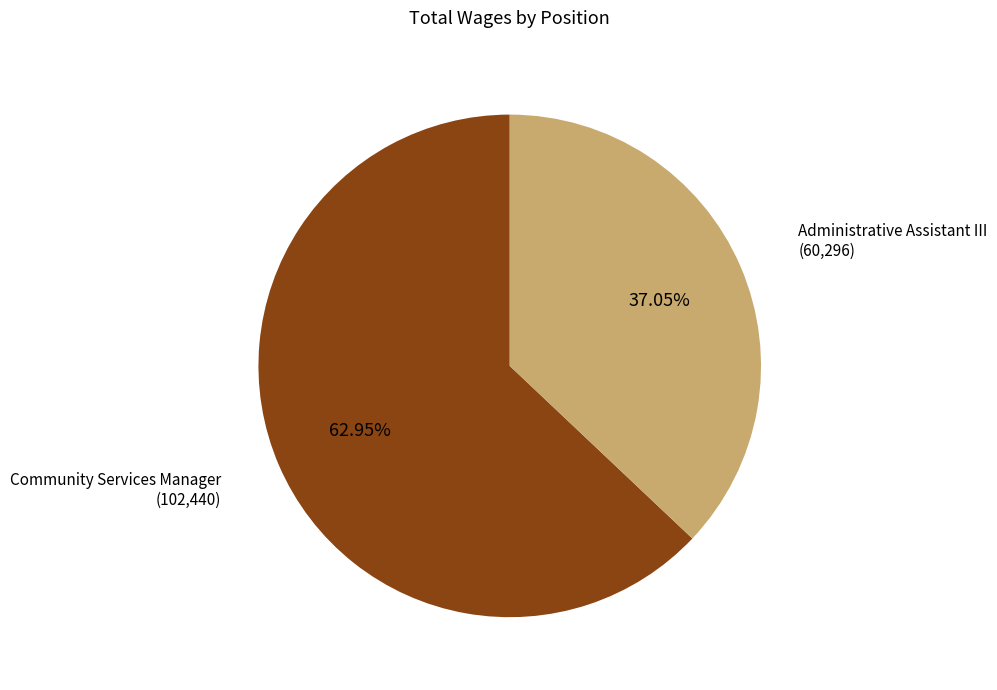

Is there any slice that represents more than half of the pie?

Yes